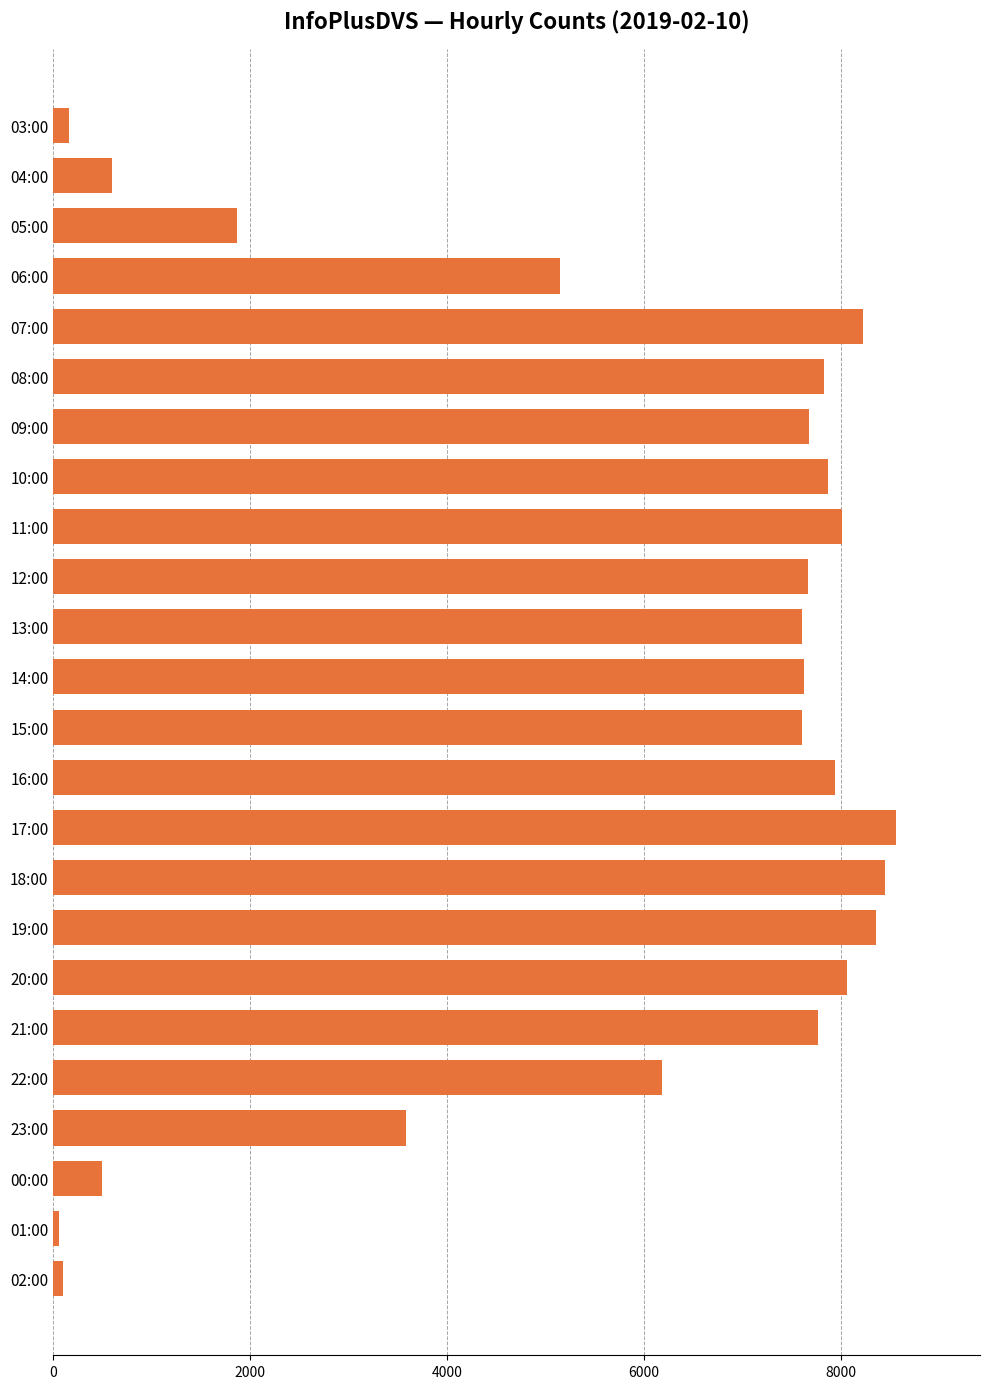

What is the difference between the maximum and minimum values?

8494